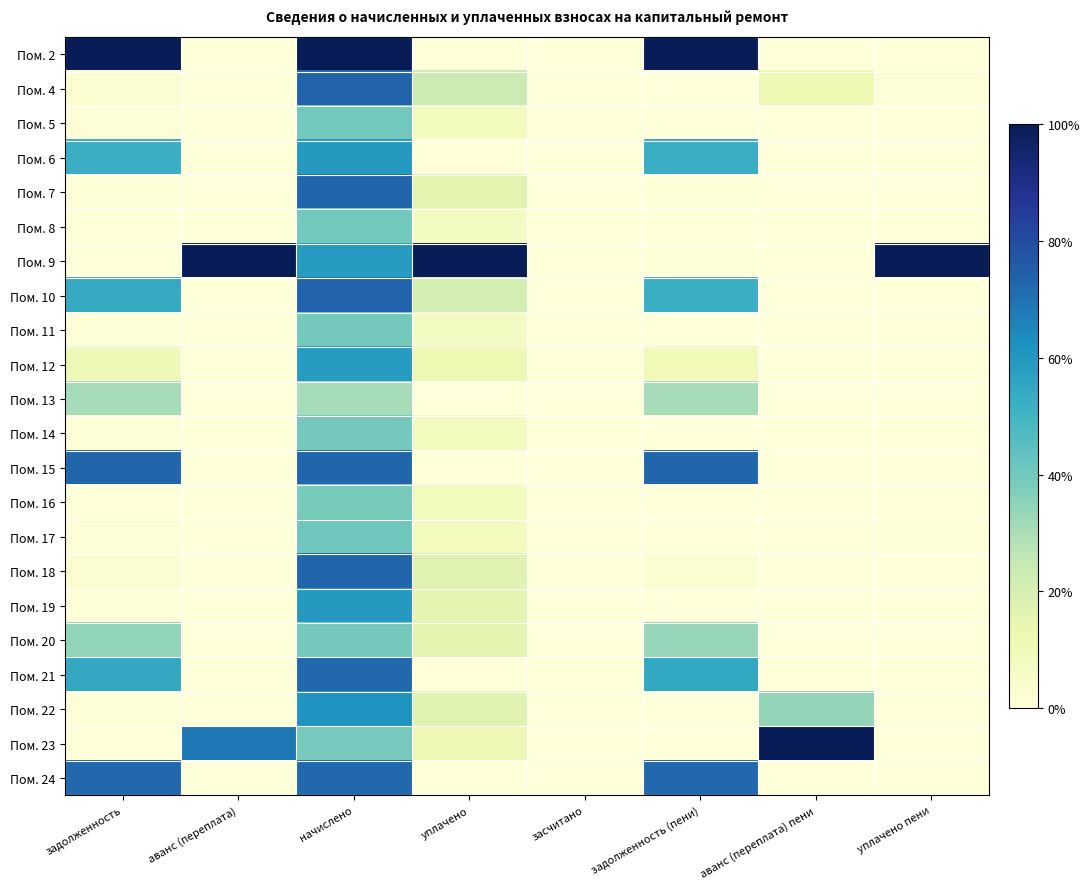

Rank the series by their maximum value, from lowest to highest.

Пом. 13, Пом. 16, Пом. 14, Пом. 11, Пом. 20, Пом. 5, Пом. 8, Пом. 17, Пом. 12, Пом. 6, Пом. 19, Пом. 22, Пом. 21, Пом. 24, Пом. 18, Пом. 15, Пом. 7, Пом. 4, Пом. 10, Пом. 2, Пом. 9, Пом. 23